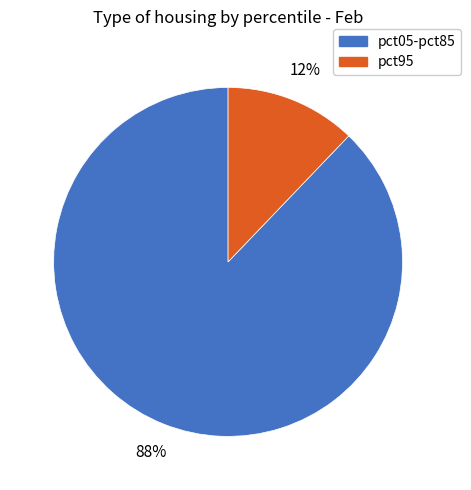

Which slice represents more than half of the pie?

pct05-pct85